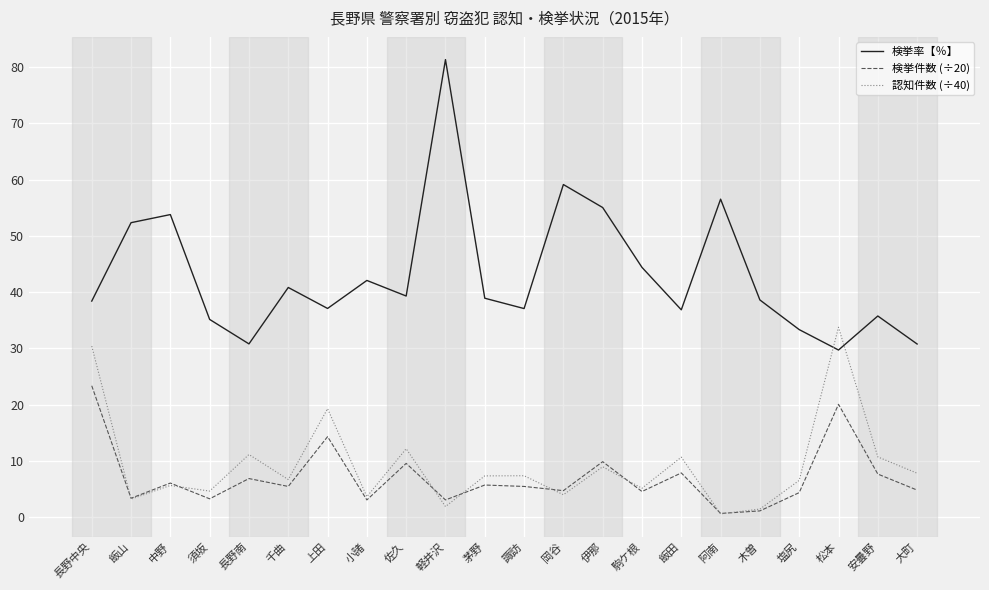

Which series has the largest total across all categories?

検挙率【％】